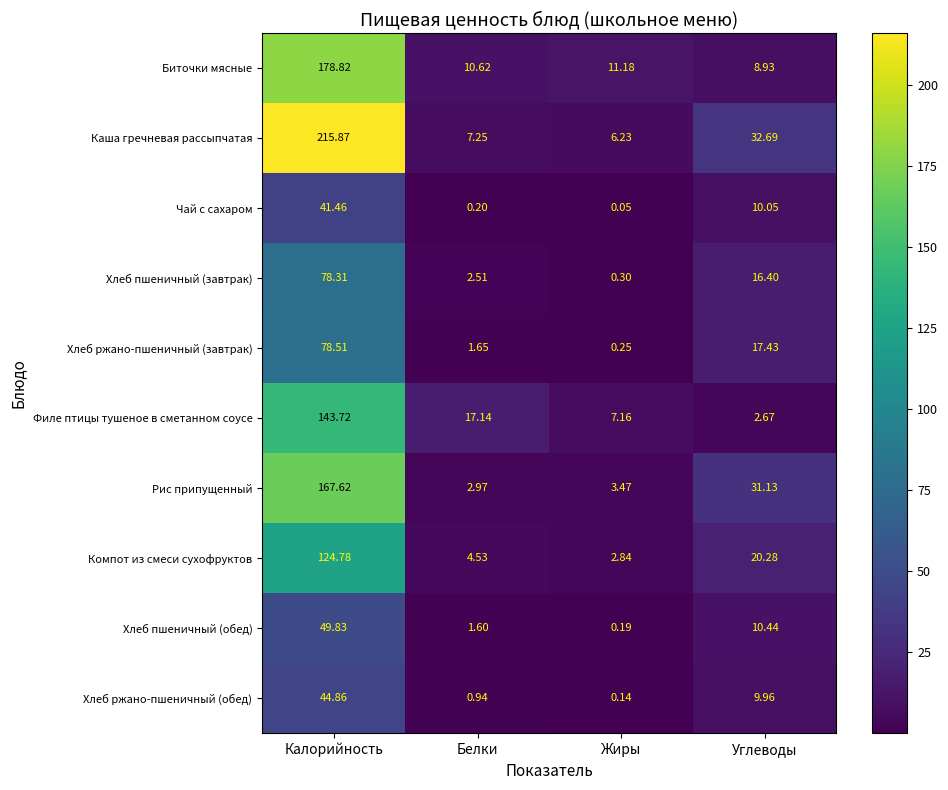

List the labels in order of Компот из смеси сухофруктов value, smallest first.

Жиры, Белки, Углеводы, Калорийность